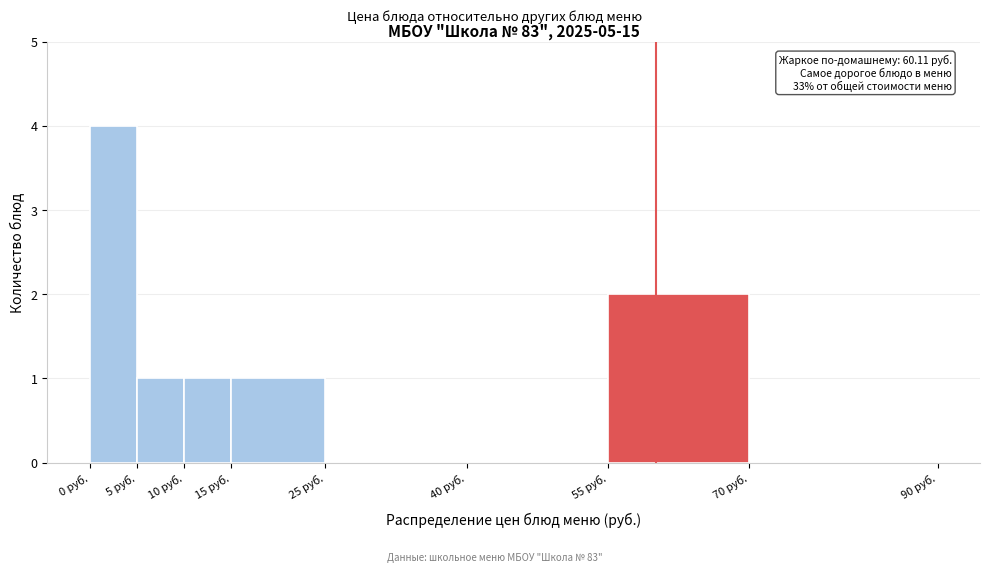

Over which range of the x-axis is the bar tallest?

0 to 5